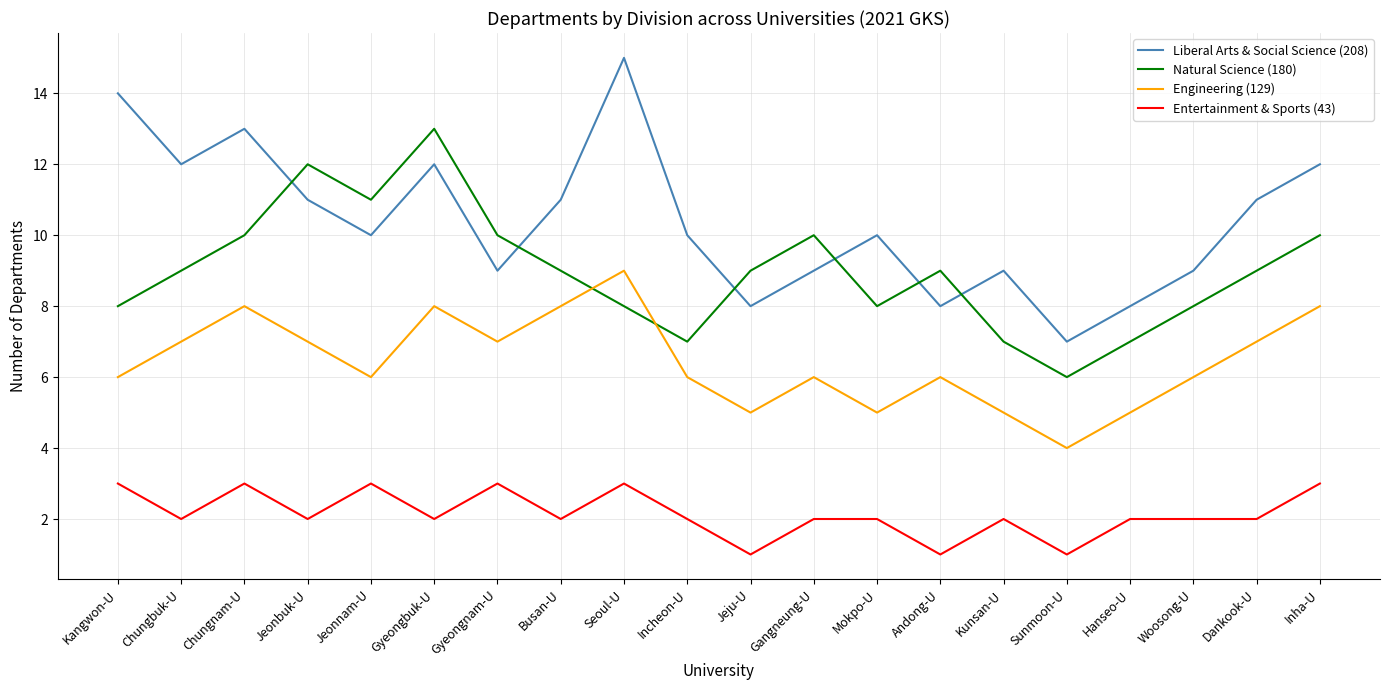

What position from the left is Hanseo-U?

17